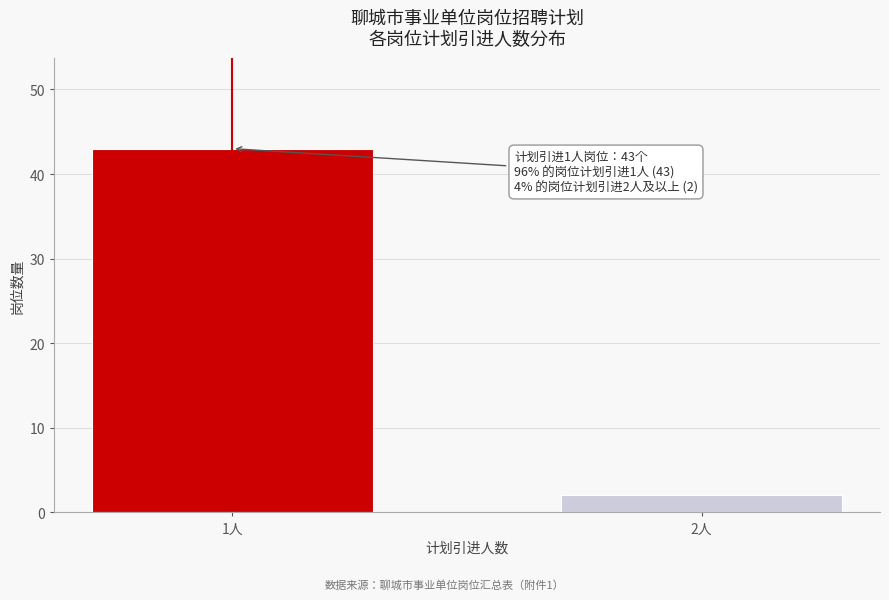

Reading right to left, list all the values displayed in this chart.

2人=2	1人=43